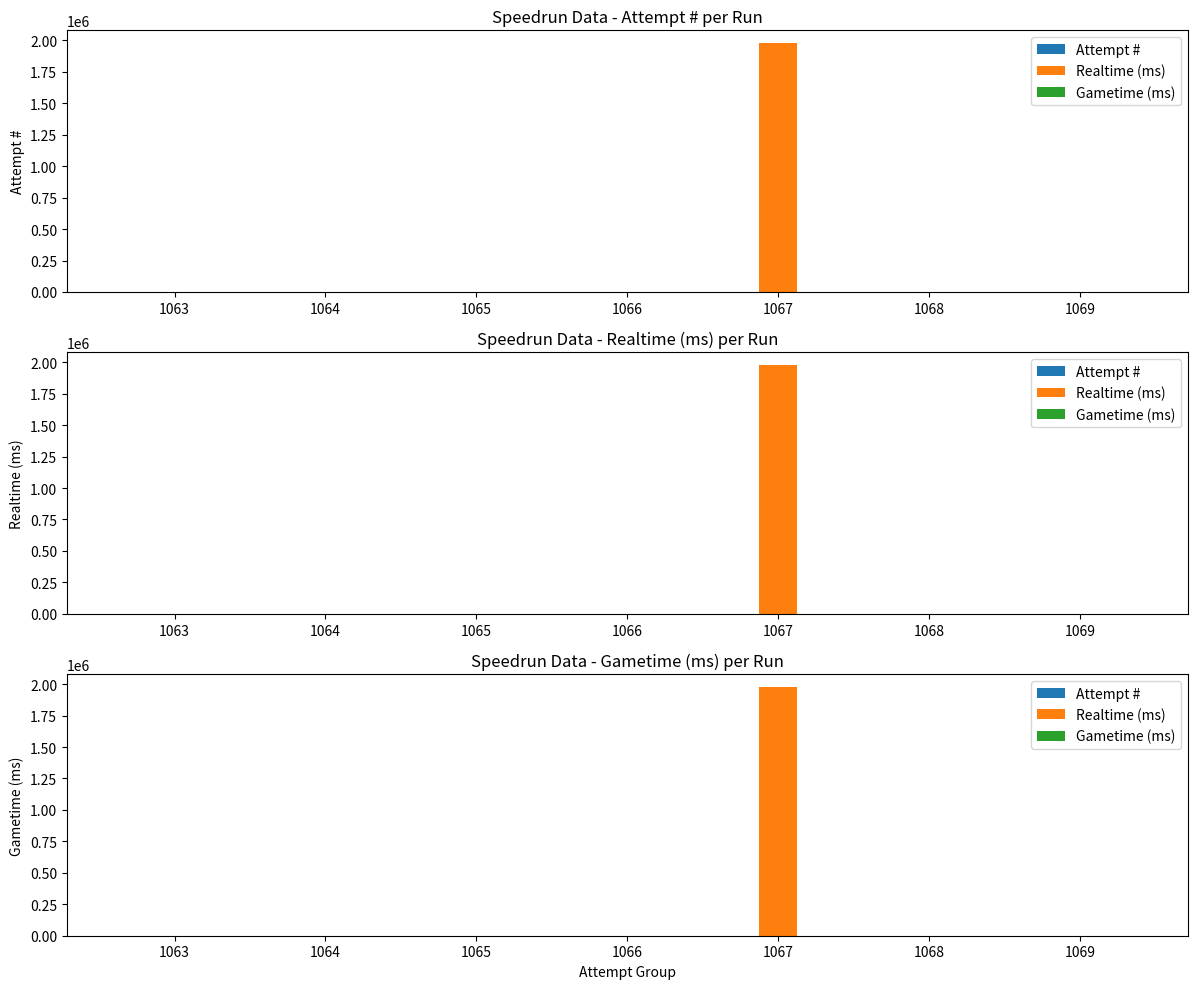

How many distinct data groups are displayed?

3